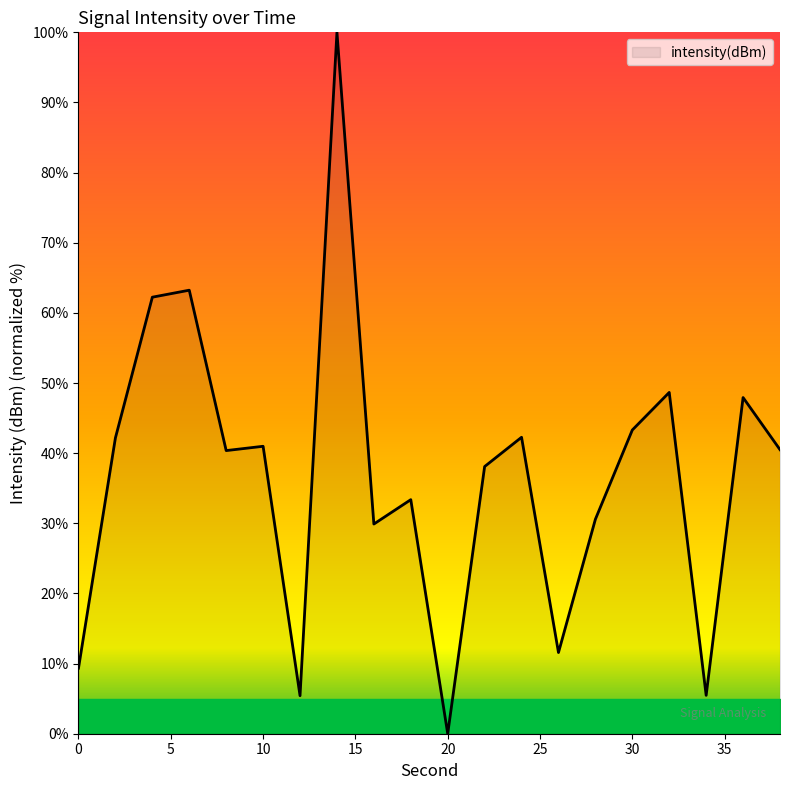

What is the difference between the maximum and minimum values?

100.0